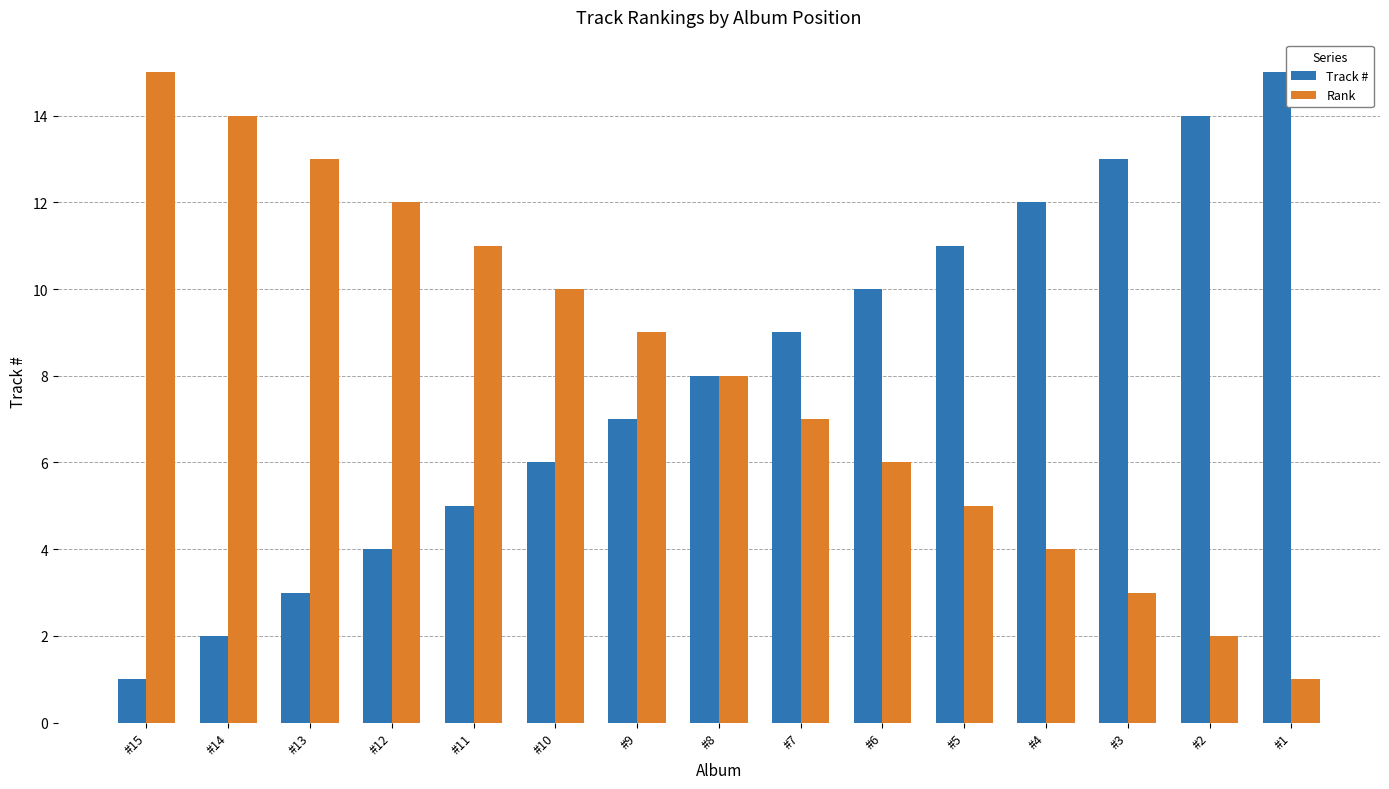

What is the minimum value for Rank?

1